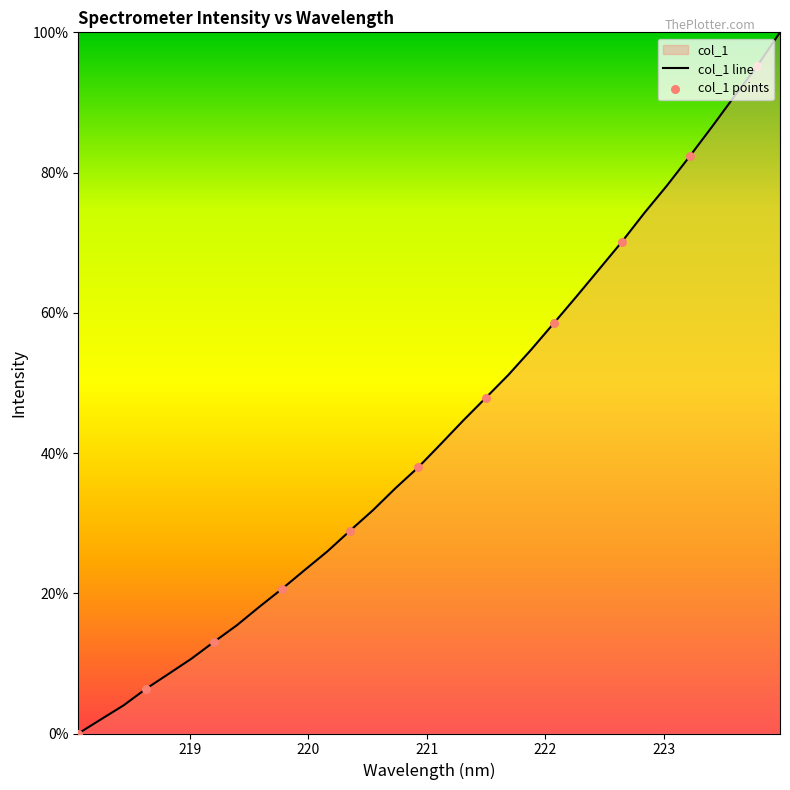

What is the change in value from 221.1174 to 223.2172?

+41.0